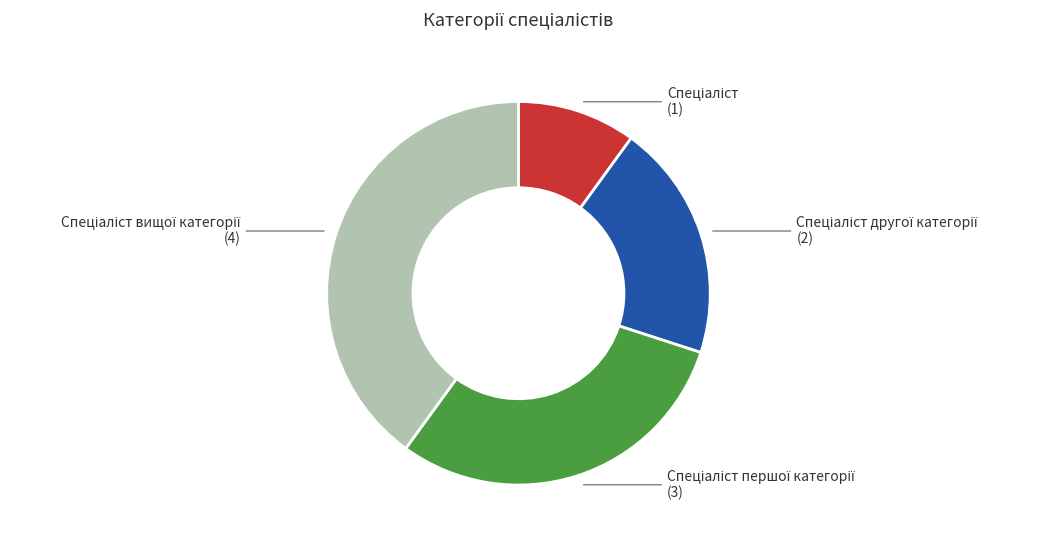

Is there any slice that represents more than half of the pie?

No